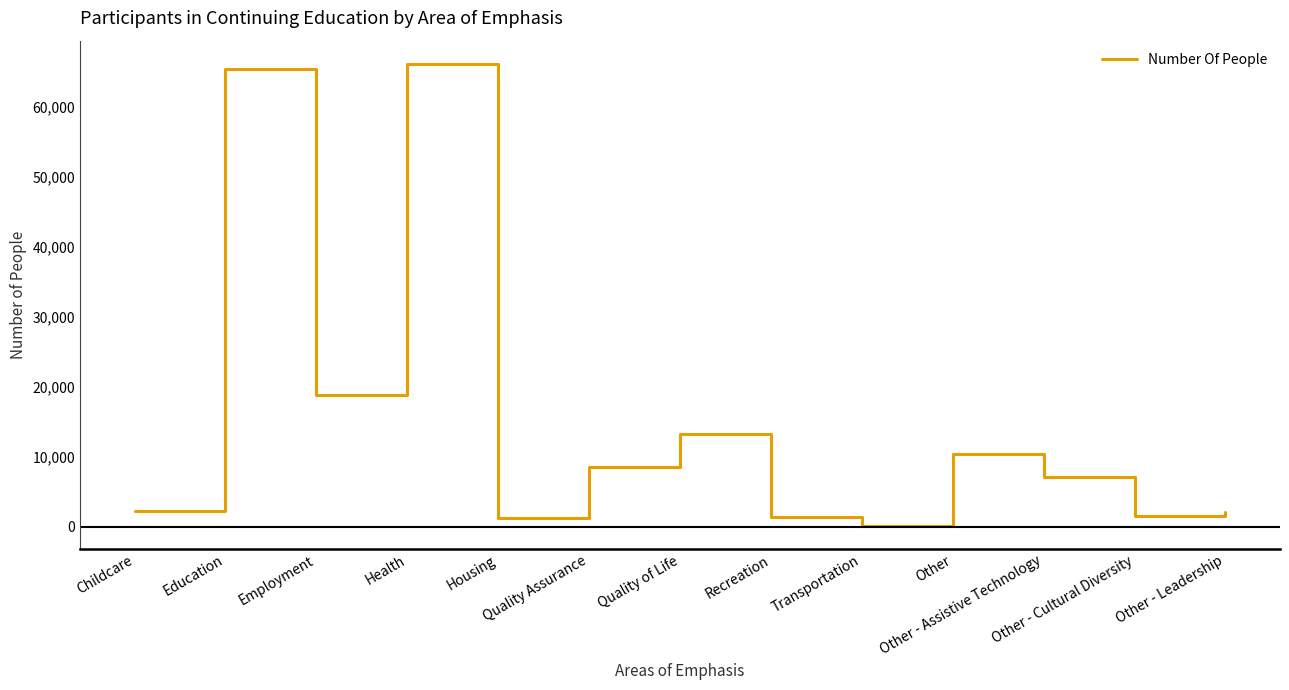

What is the greatest value displayed?

66148